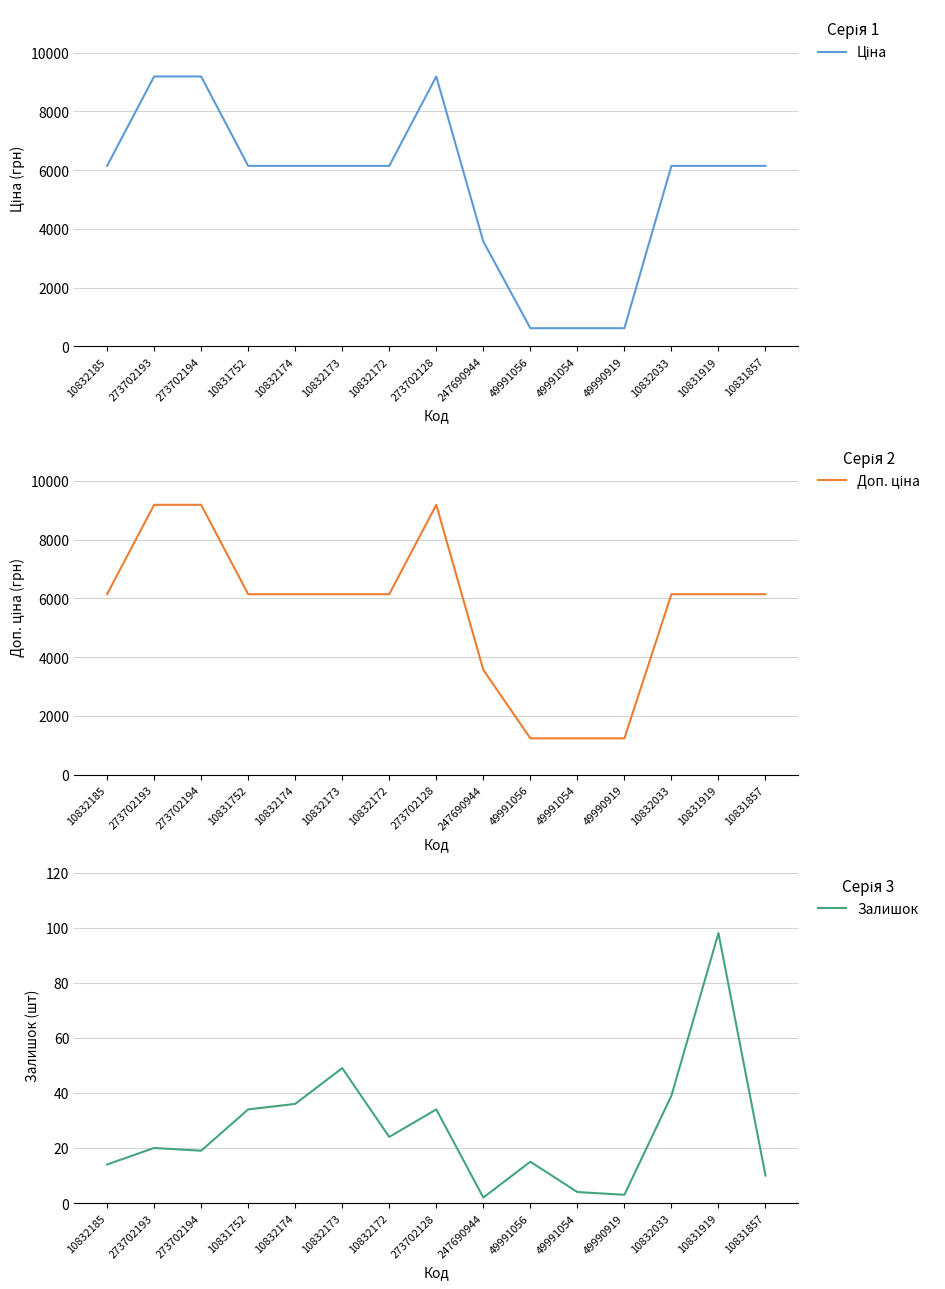

Where is Залишок nearest to the value 50?

10832173